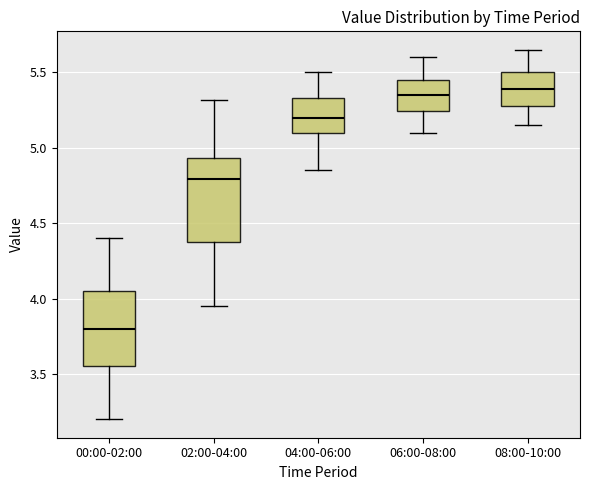

Which box is the tallest, from its lower edge to its upper edge?

02:00-04:00